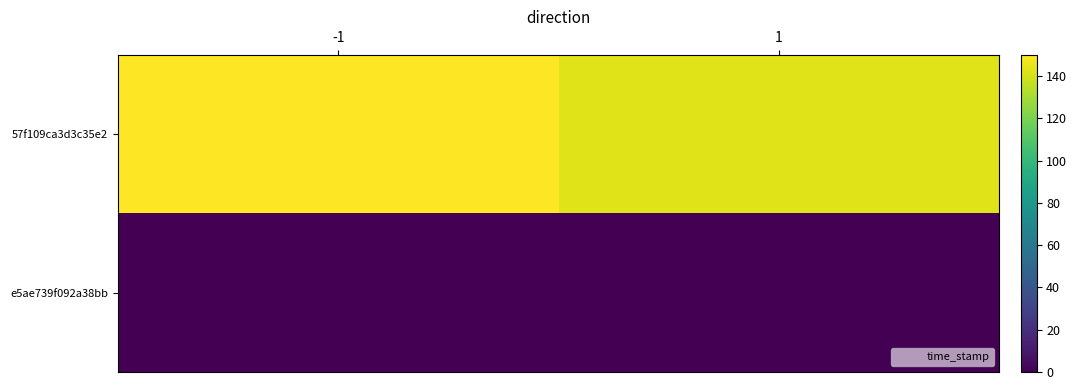

Reading right to left, what are all the values shown in this chart?

57f109ca3d3c35e2: 1=142.9	-1=150.0
e5ae739f092a38bb: 1=0.0	-1=0.0